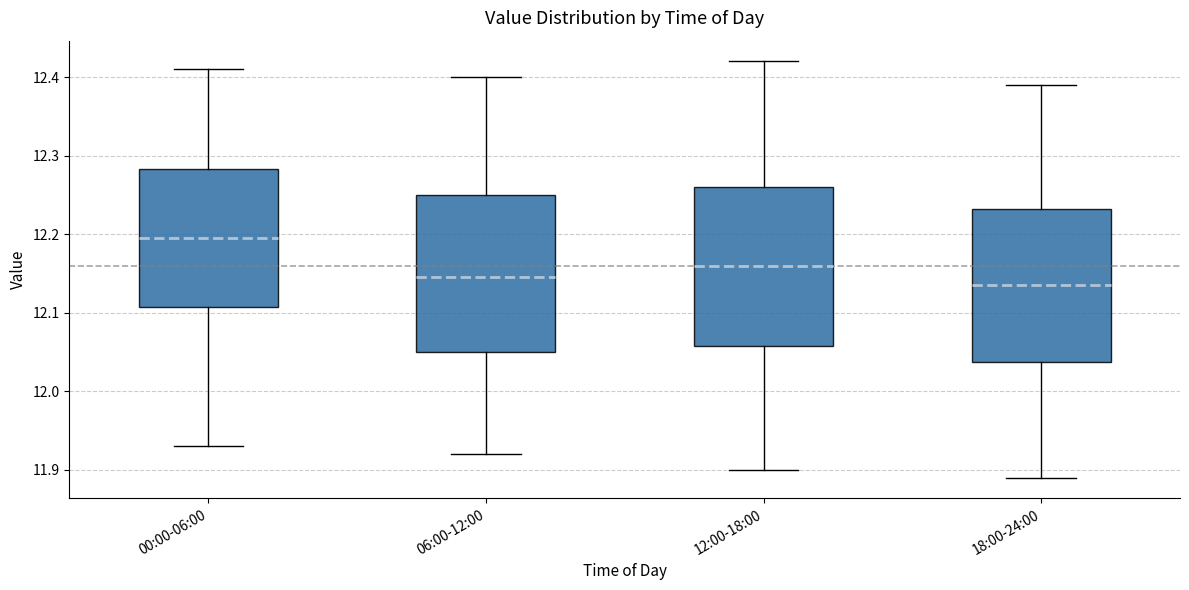

Reading left to right, transcribe this box plot: for each box, give where its median line is, the range the box spans, and where its two whiskers end, as read against the y-axis. The values are not printed on the chart, so give them approximately, as read against the axis.

00:00-06:00: median 12.20, box 12.11 to 12.28, whiskers 11.93 to 12.41
06:00-12:00: median 12.15, box 12.05 to 12.25, whiskers 11.92 to 12.40
12:00-18:00: median 12.16, box 12.06 to 12.26, whiskers 11.90 to 12.42
18:00-24:00: median 12.14, box 12.04 to 12.23, whiskers 11.89 to 12.39